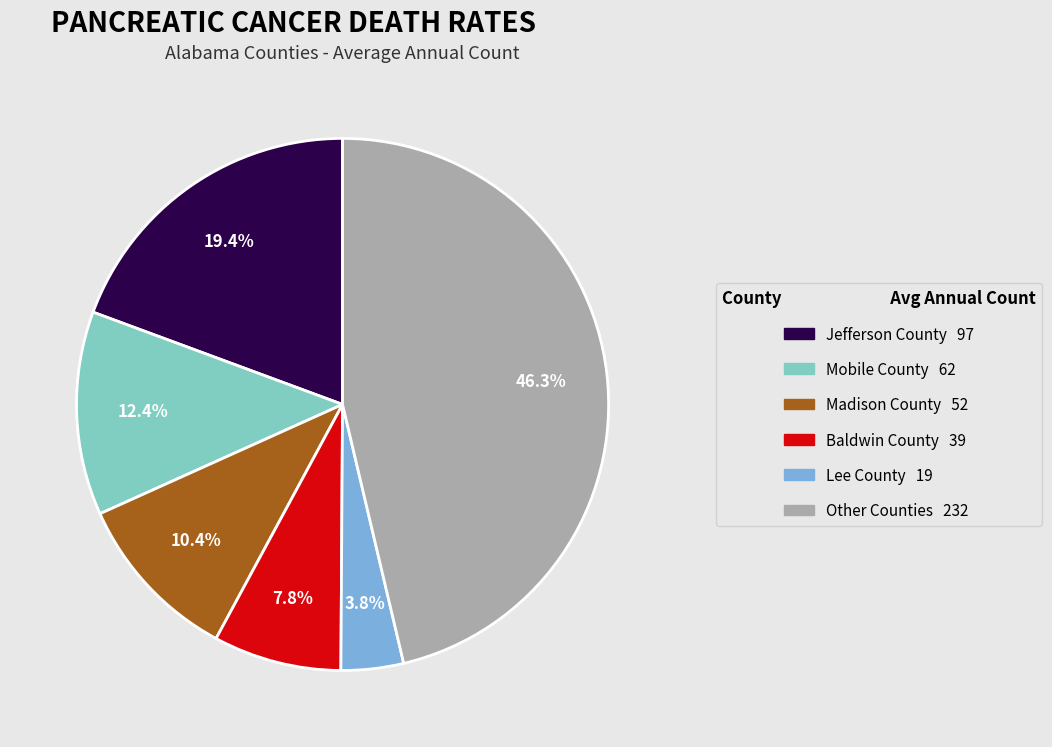

Does any single category account for the majority?

No